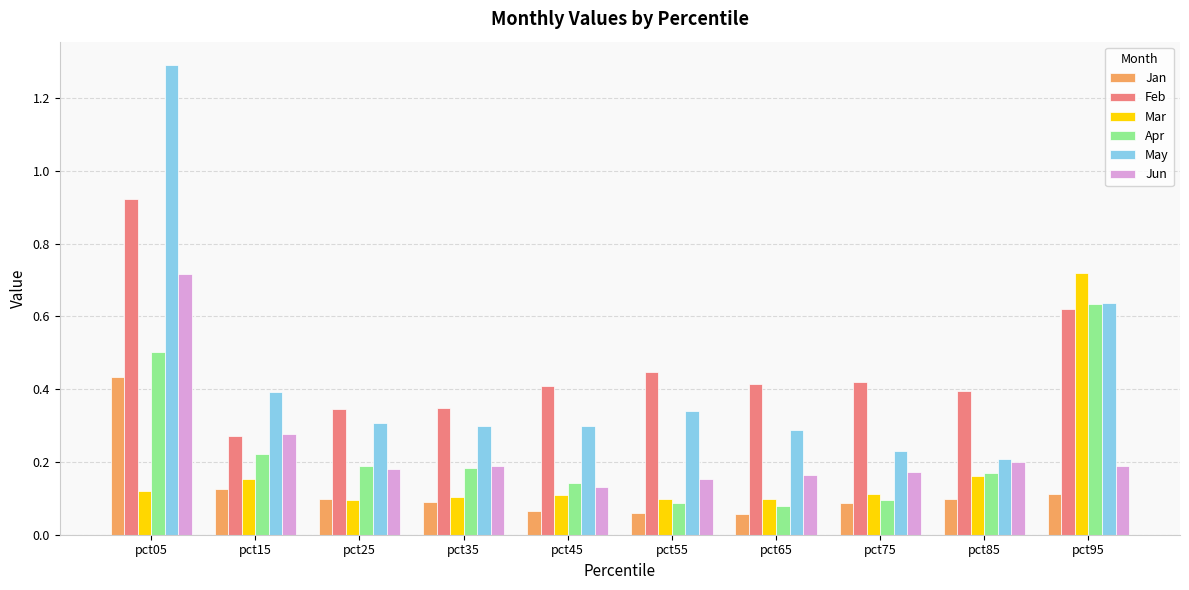

Which category has the highest value across all series?

pct05